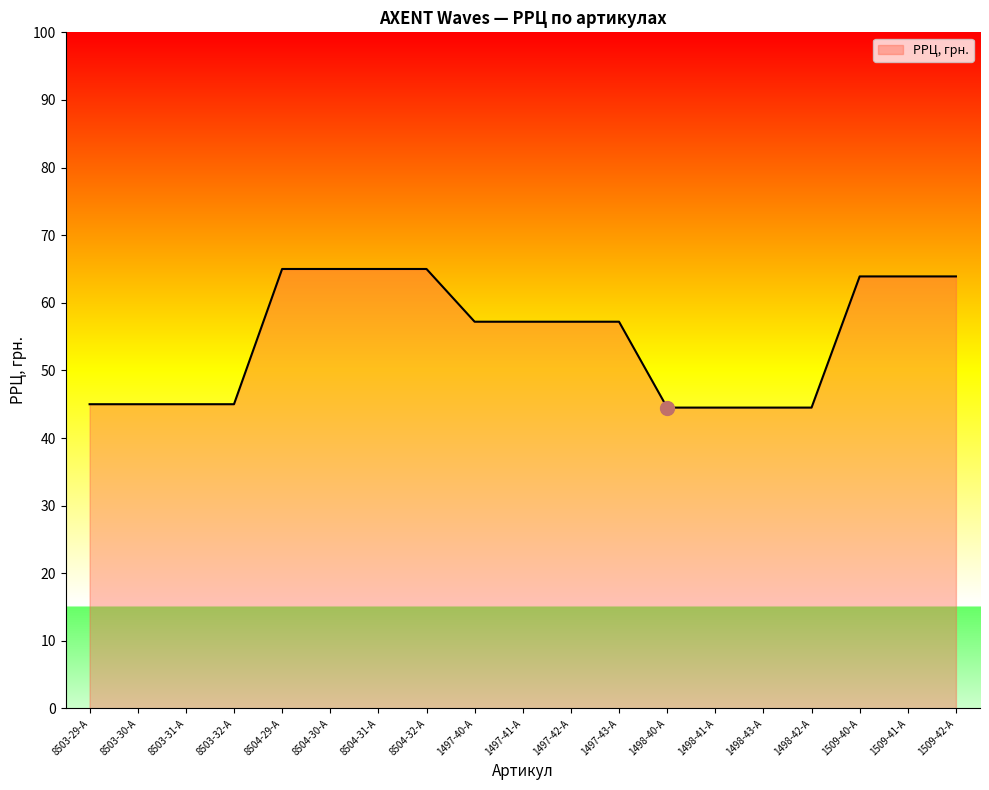

What position from the left is 8503-32-A?

4